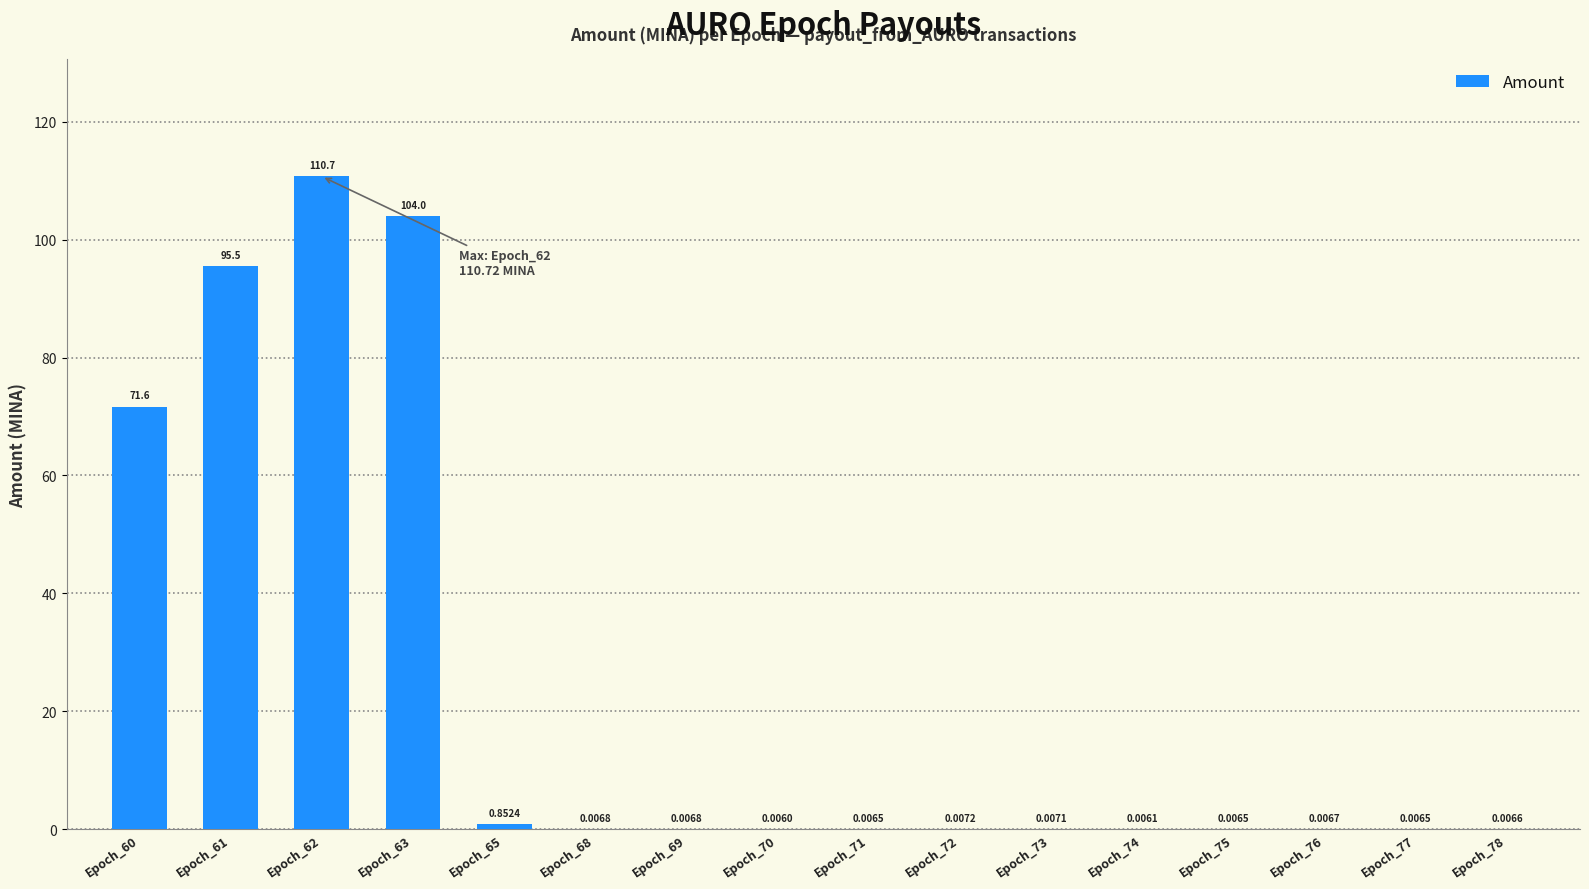

What is the sum of the values at Epoch_60 and Epoch_61?

167.1